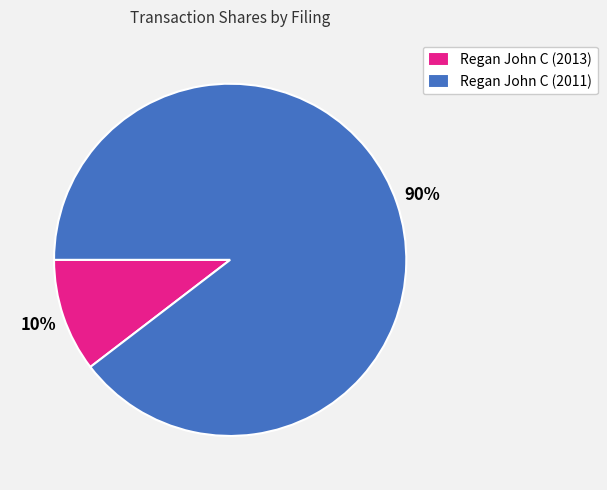

The Regan John C (2011) slice represents 90% of the pie. True or false?

True